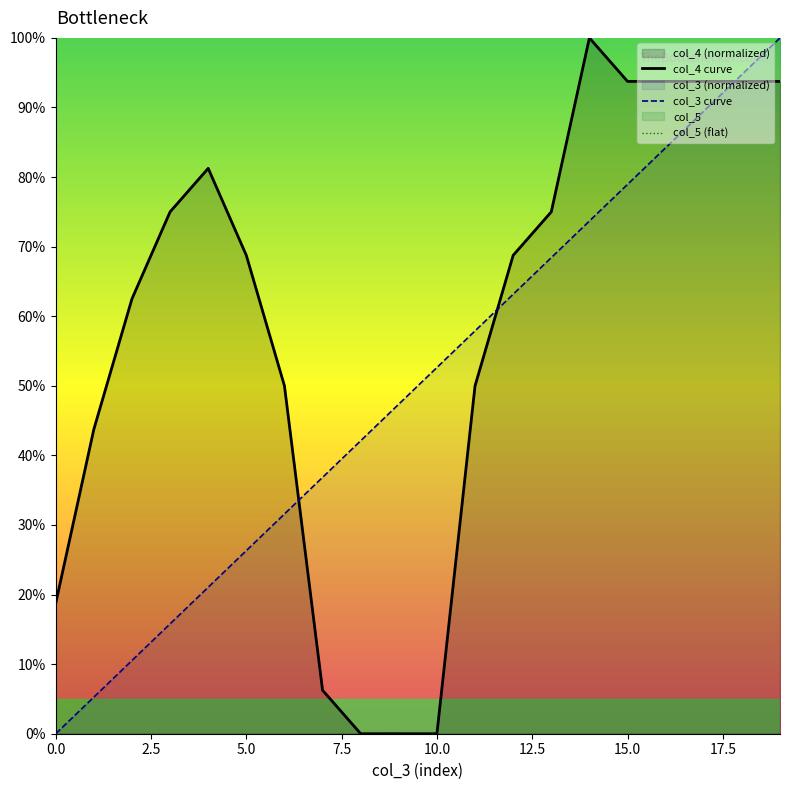

How many positive values does the col_4 curve series have?

17